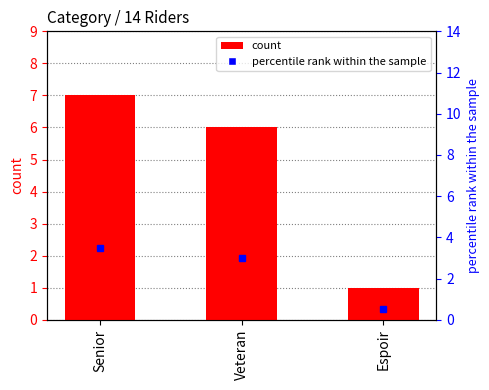

Reading left to right, extract all data points from this chart.

7	6	1